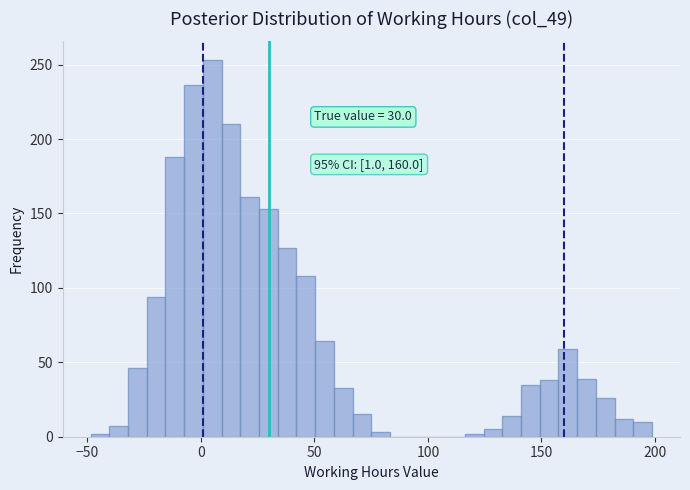

Read against the x-axis, roughly where is the centre of the tallest bar?

5